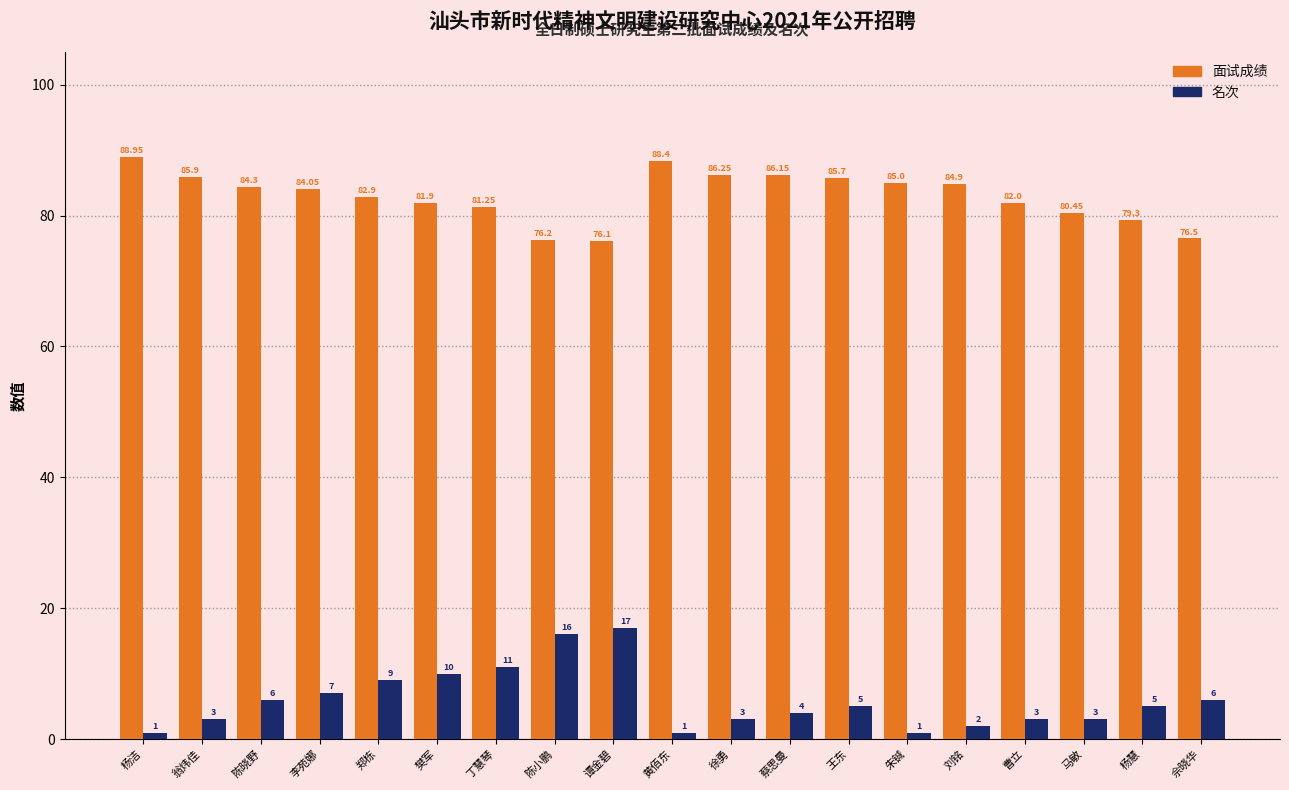

What is the difference between the 名次 values at 杨洁 and 樊军?

9.0